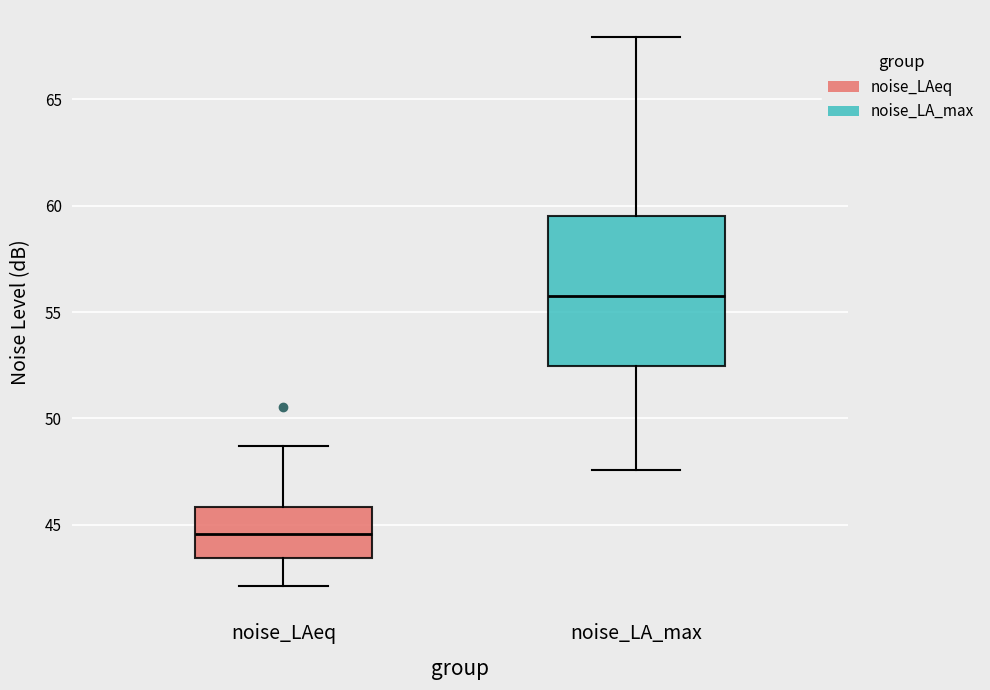

Reading left to right, read every box against the y-axis: the position of its median line, the range the box covers, and the ends of its whiskers. The values are not printed on the chart, so give them approximately, as read against the axis.

noise_LAeq: median 44.5, box 43.5 to 46.0, whiskers 42.0 to 48.5
noise_LA_max: median 56.0, box 52.5 to 59.5, whiskers 47.5 to 68.0